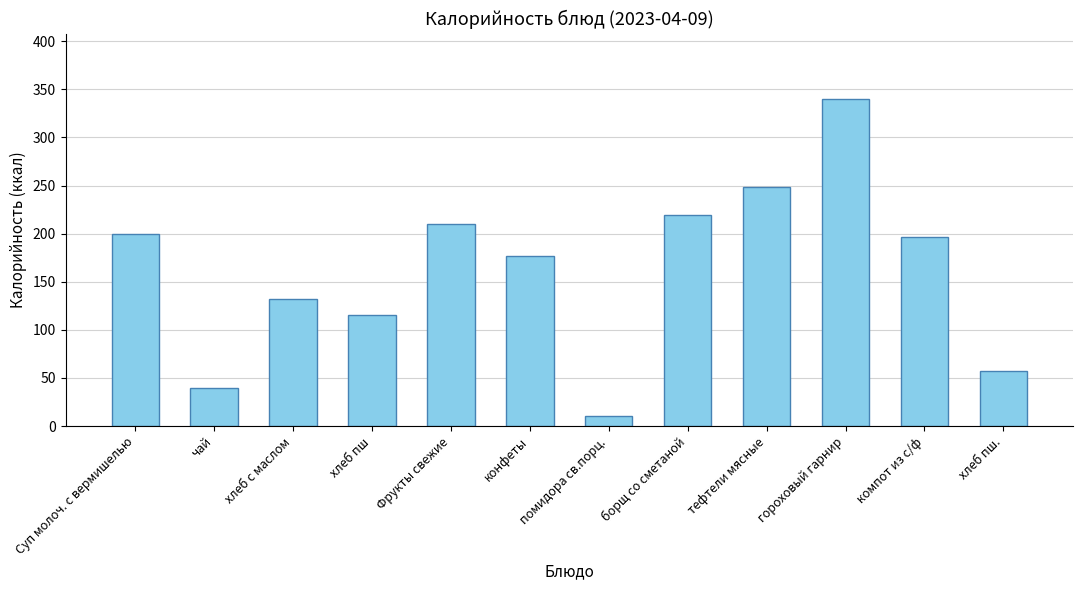

What is the value of the 2nd bar from the left?

40